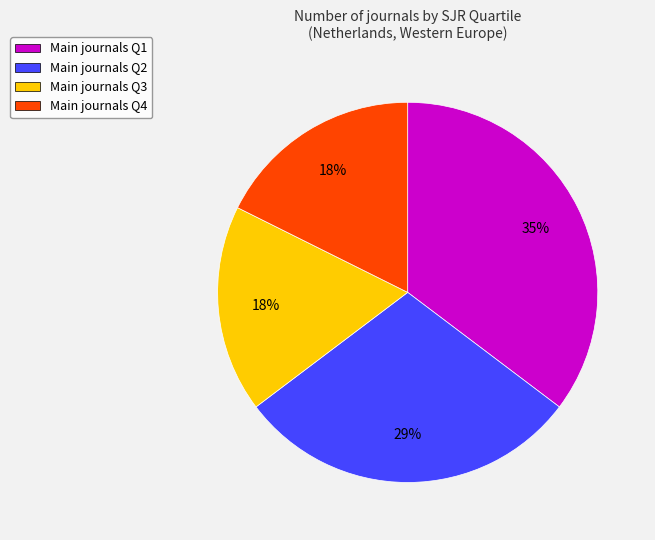

True or false: Main journals Q3 accounts for 28% of the total.

False